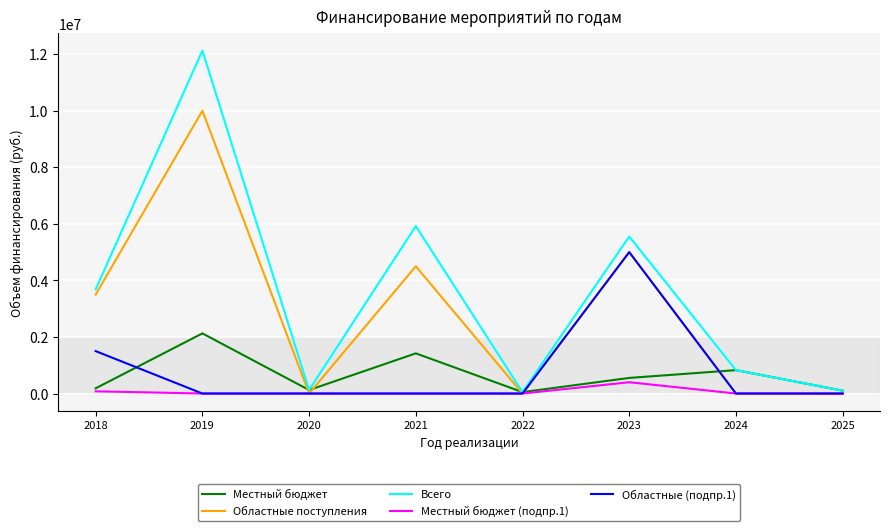

Is it true that Областные поступления equals 3500000.0 at 2018?

True